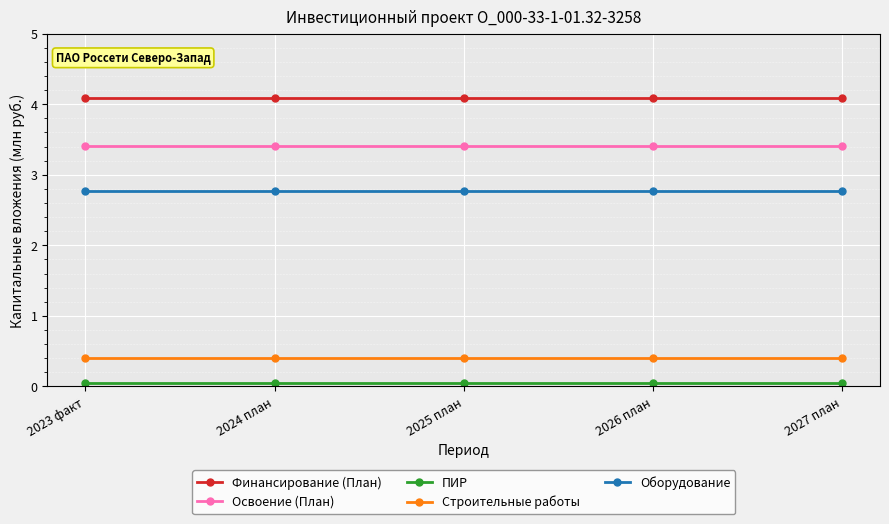

At how many categories does at least one series exceed 3?

5